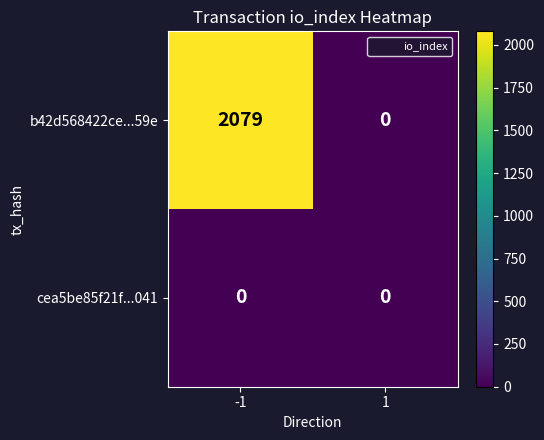

At which category is the sum across all series the highest?

-1